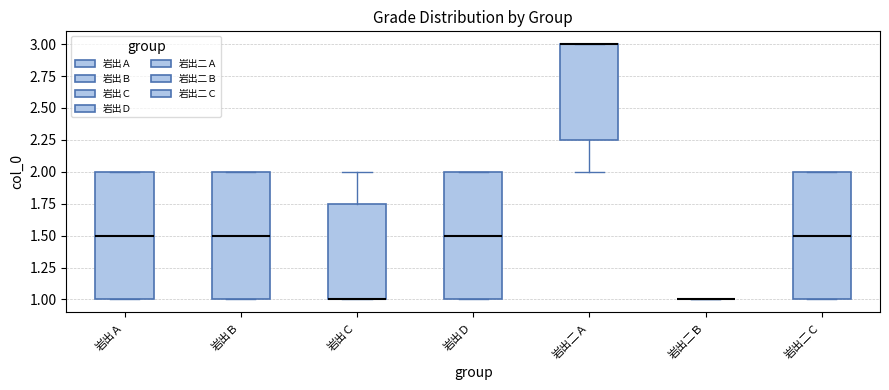

Reading left to right, read every box against the y-axis: the position of its median line, the range the box covers, and the ends of its whiskers. The values are not printed on the chart, so give them approximately, as read against the axis.

岩出Ａ: median 1.50, box 1.00 to 2.00, whiskers 1.00 to 2.00
岩出Ｂ: median 1.50, box 1.00 to 2.00, whiskers 1.00 to 2.00
岩出Ｃ: median 1.00 (drawn on the box's lower edge), box 1.00 to 1.75, whiskers 1.00 to 2.00
岩出Ｄ: median 1.50, box 1.00 to 2.00, whiskers 1.00 to 2.00
岩出二Ａ: median 3.00 (drawn on the box's upper edge), box 2.25 to 3.00, whiskers 2.00 to 3.00
岩出二Ｂ: box collapsed to a line at 1.00, whiskers 1.00 to 1.00
岩出二Ｃ: median 1.50, box 1.00 to 2.00, whiskers 1.00 to 2.00